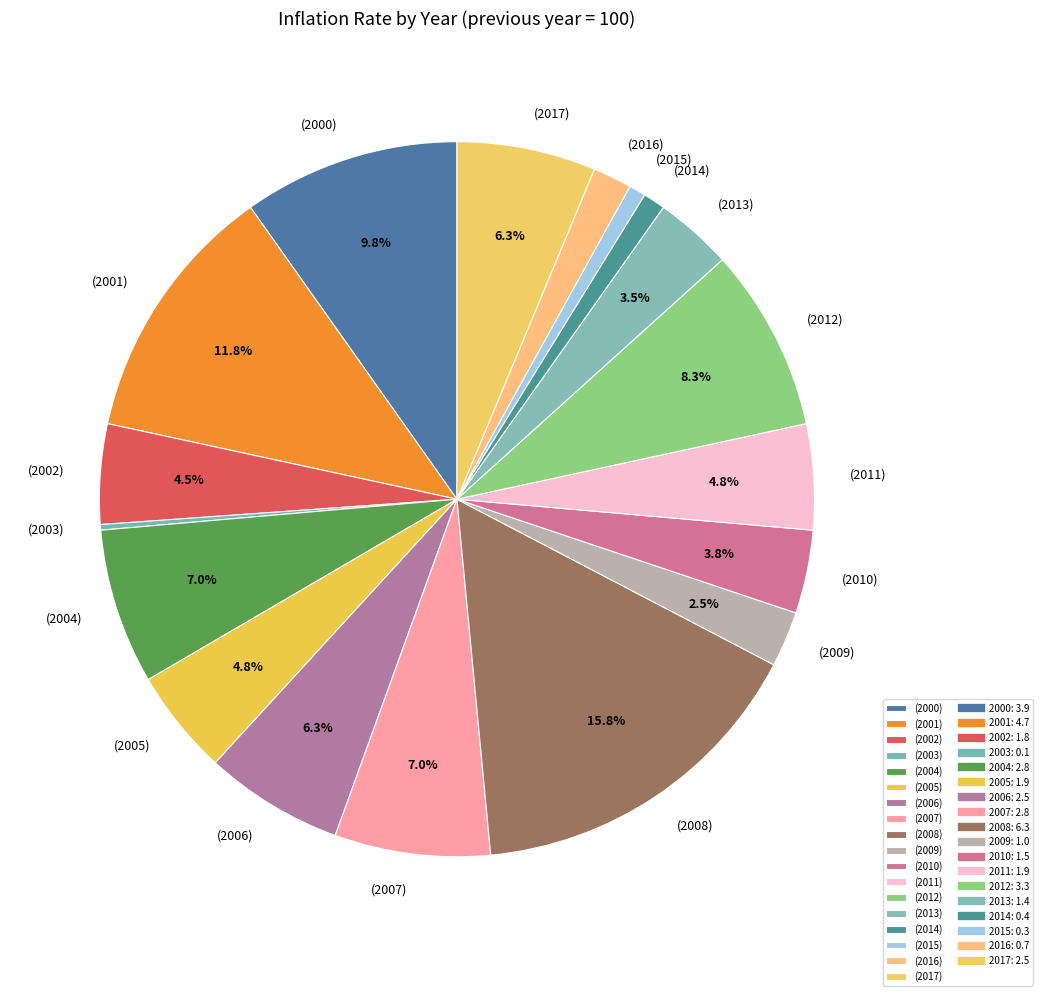

Which category has the biggest portion of the pie?

(2008)